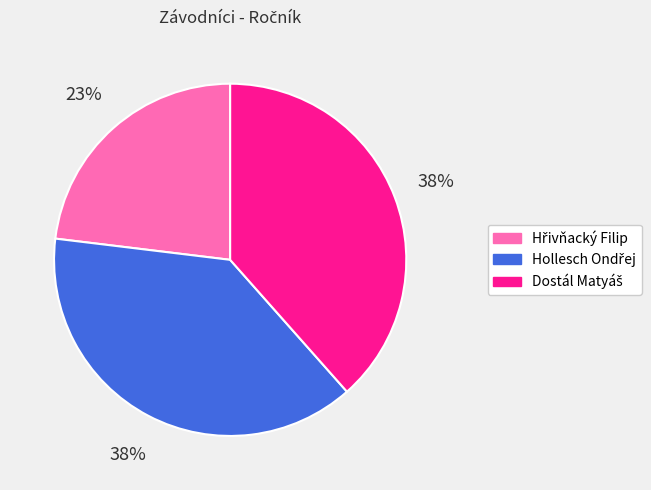

To the nearest percent, what is the difference between the largest and smallest slice percentages?

15%